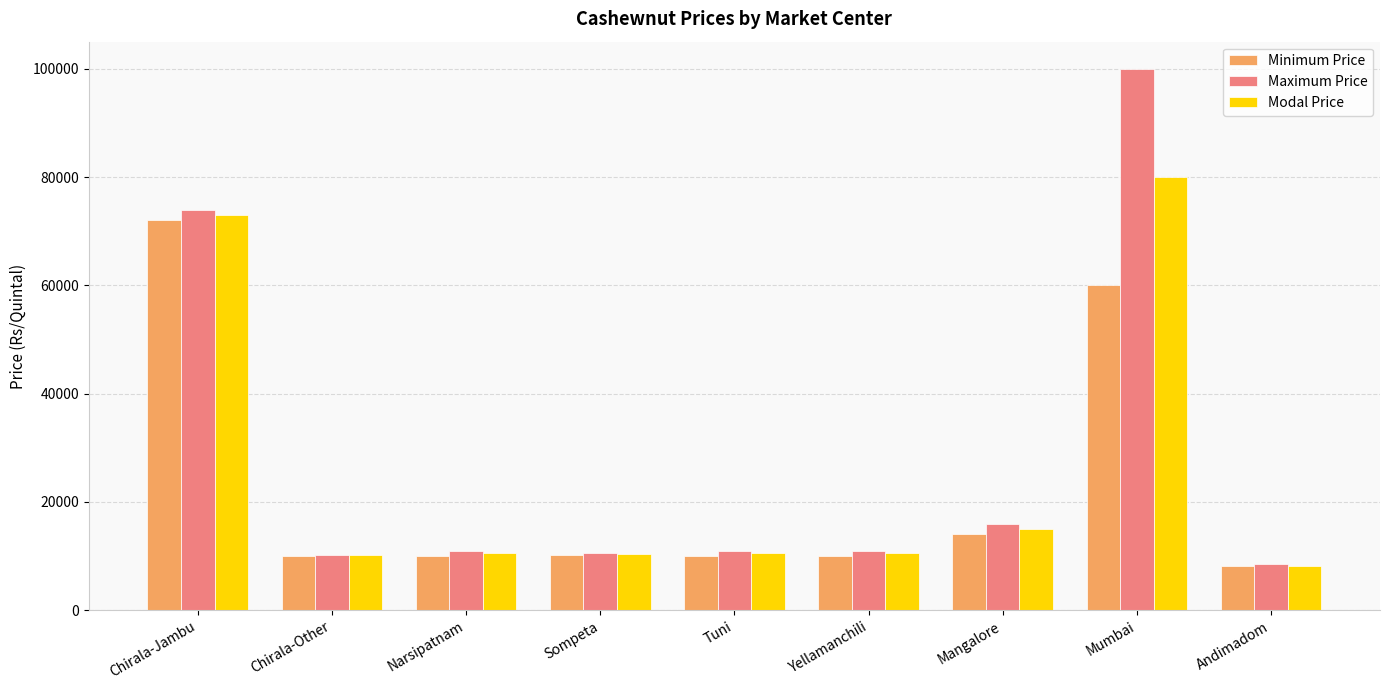

Which label corresponds to the largest value in the chart?

Mumbai